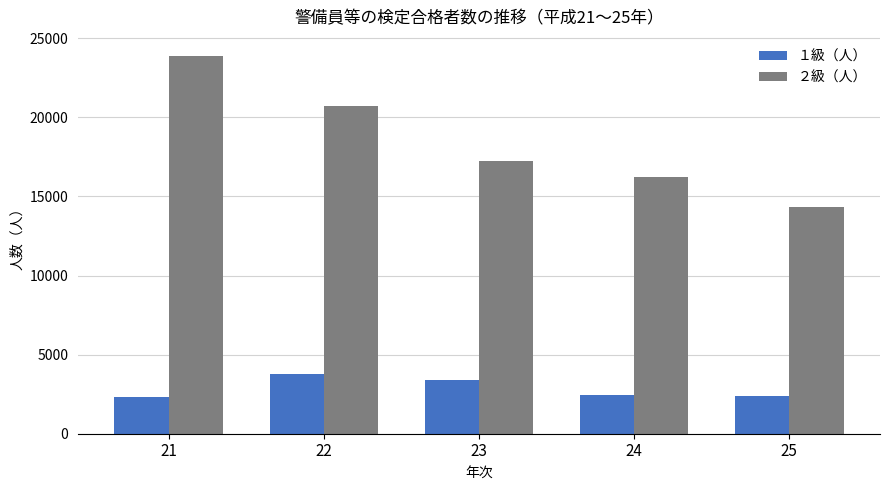

How many bars are there in each group?

2